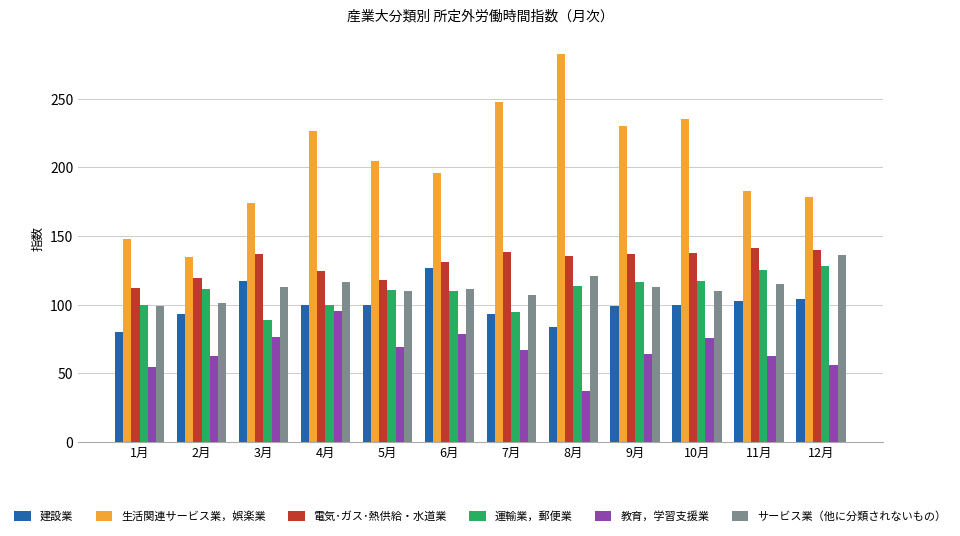

What value does the 教育，学習支援業 series have at 2月?

62.3